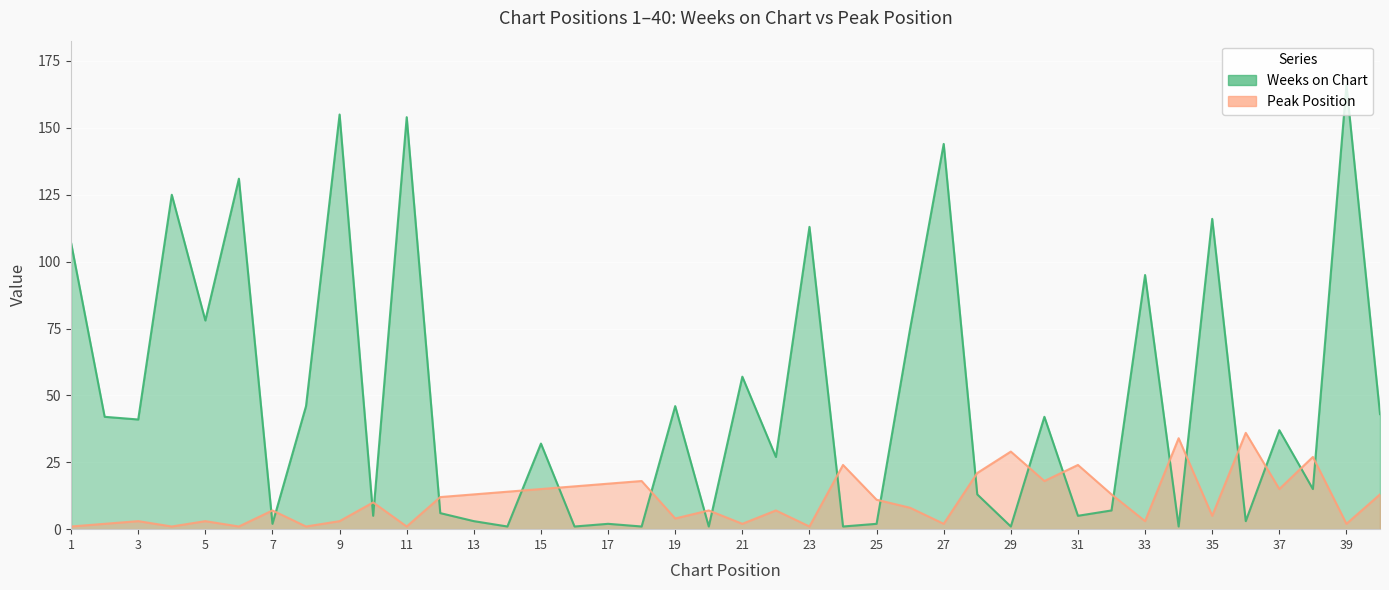

Where does the Peak Position series first go above 10?

12